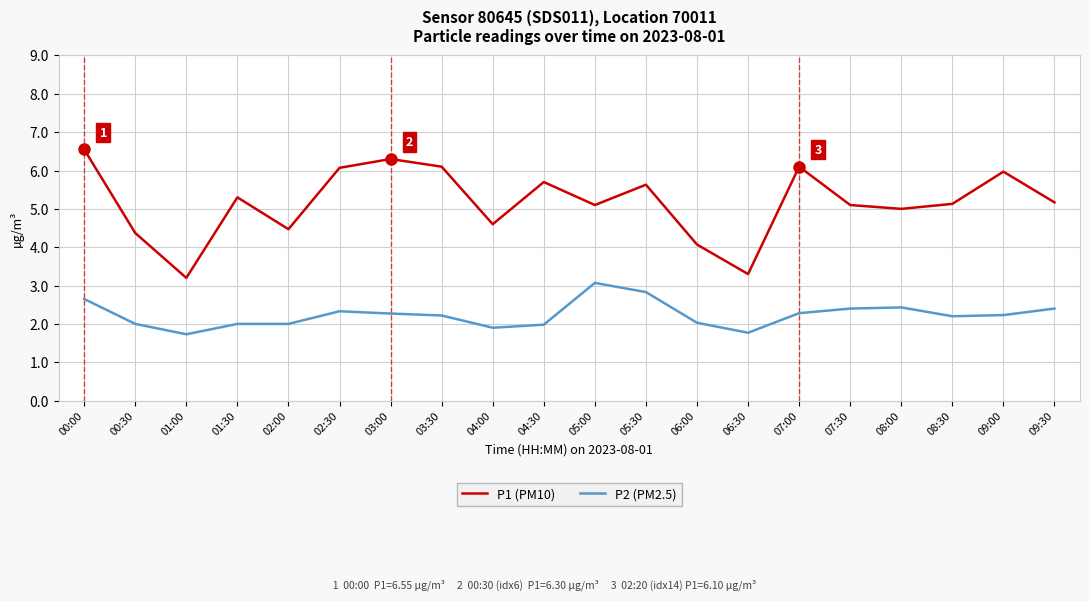

Which series has the largest total across all categories?

P1 (PM10)